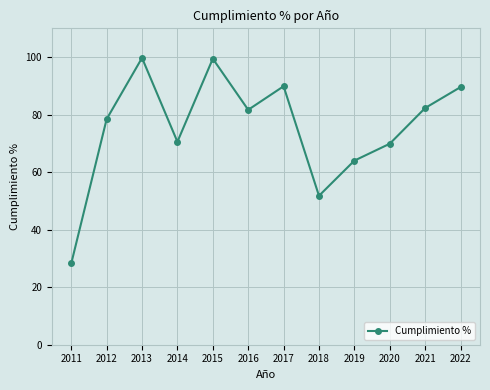

The value at 2018 is 51.8. True or false?

True